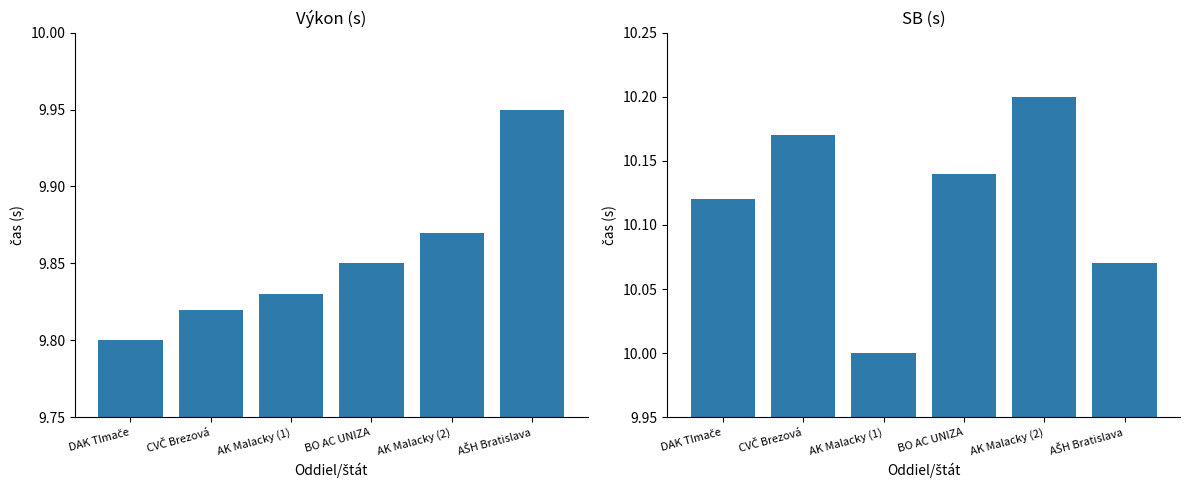

The Výkon series shows 9.8 at AK Malacky (1). True or false?

True